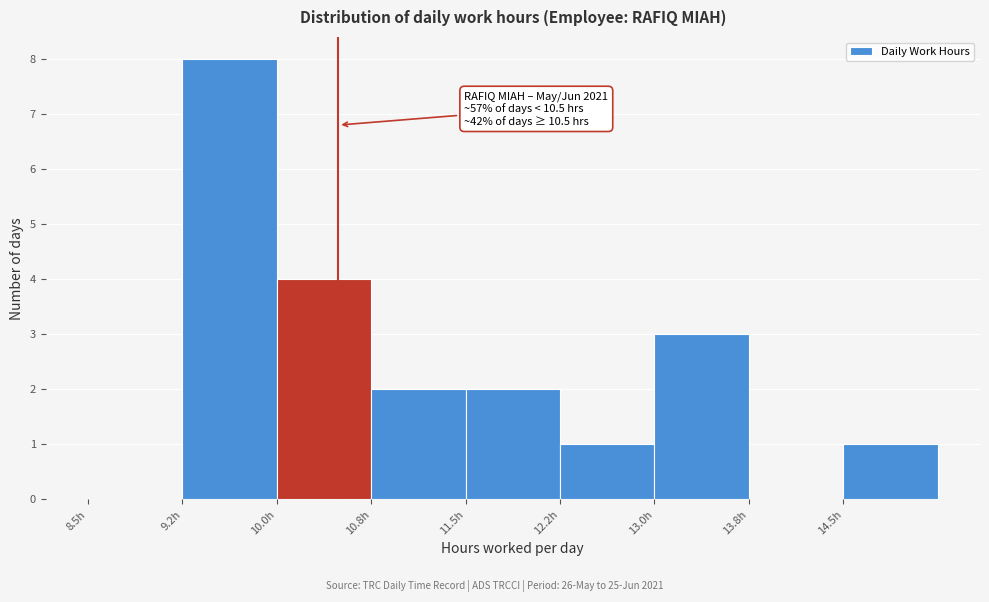

Over which range of the x-axis is the bar tallest?

9.25 to 10.00